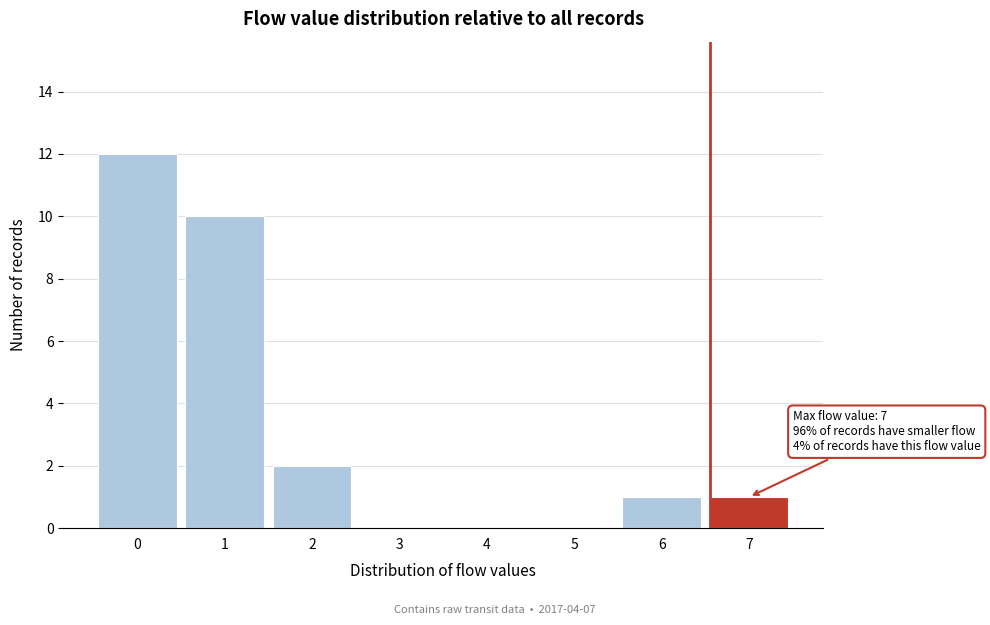

Reading left to right, transcribe all the data shown in this chart.

0=12	1=10	2=2	3=0	4=0	5=0	6=1	7=1